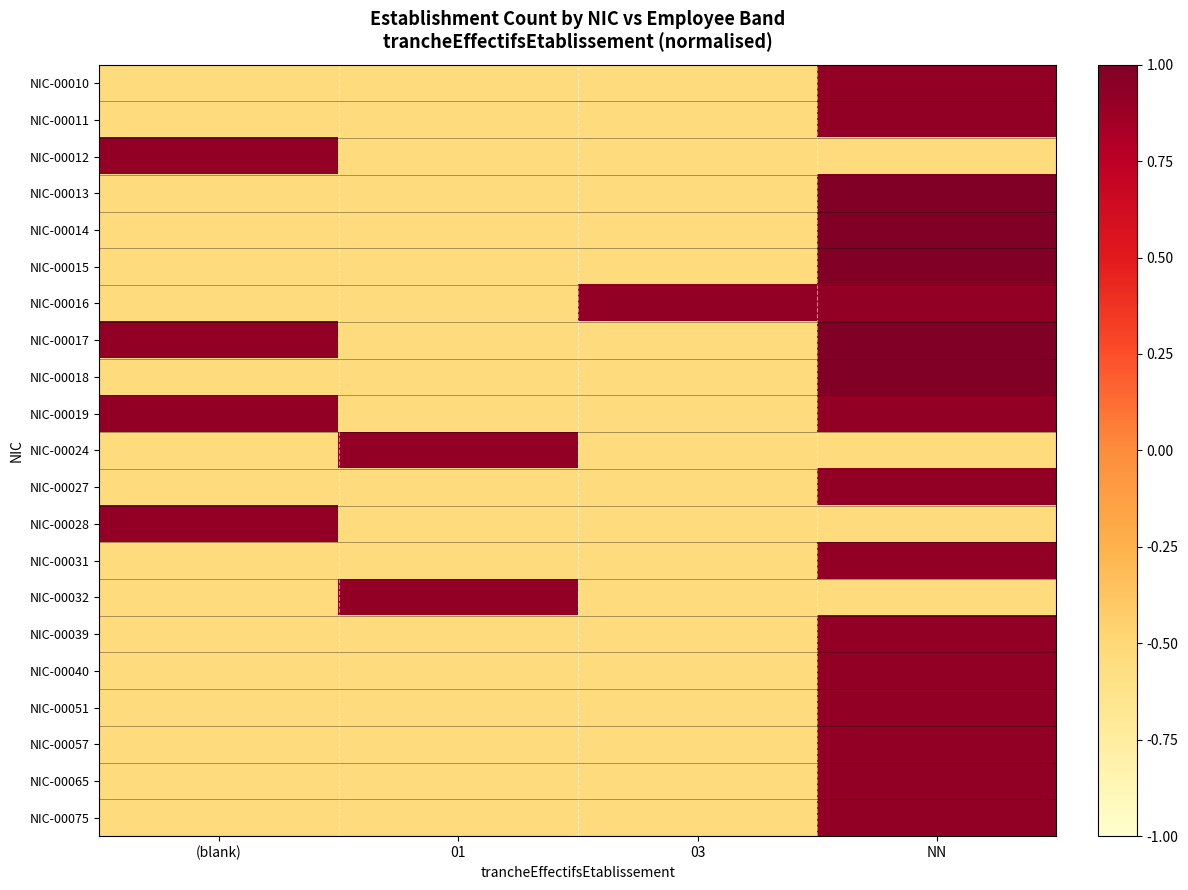

Which has a higher value, 03 or 01?

03